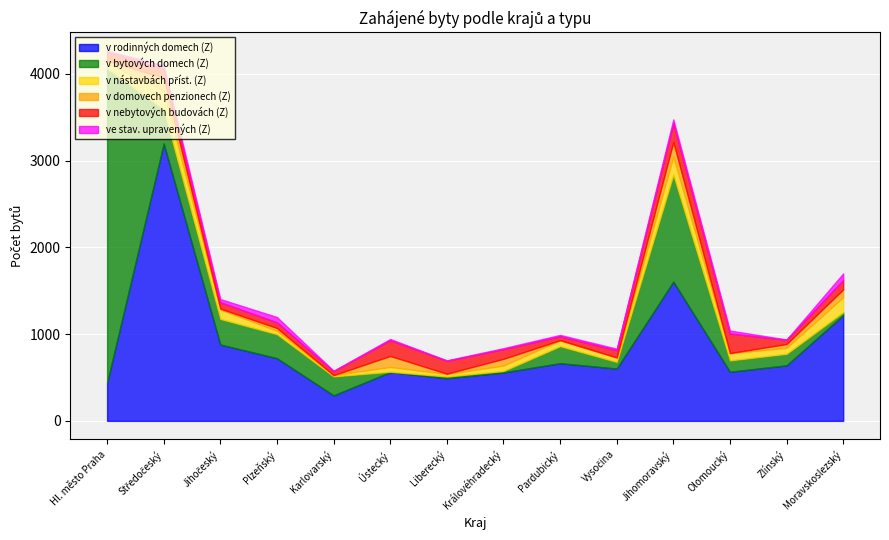

Where does the v bytových domech (Z) series first go above 196?

Hl. město Praha